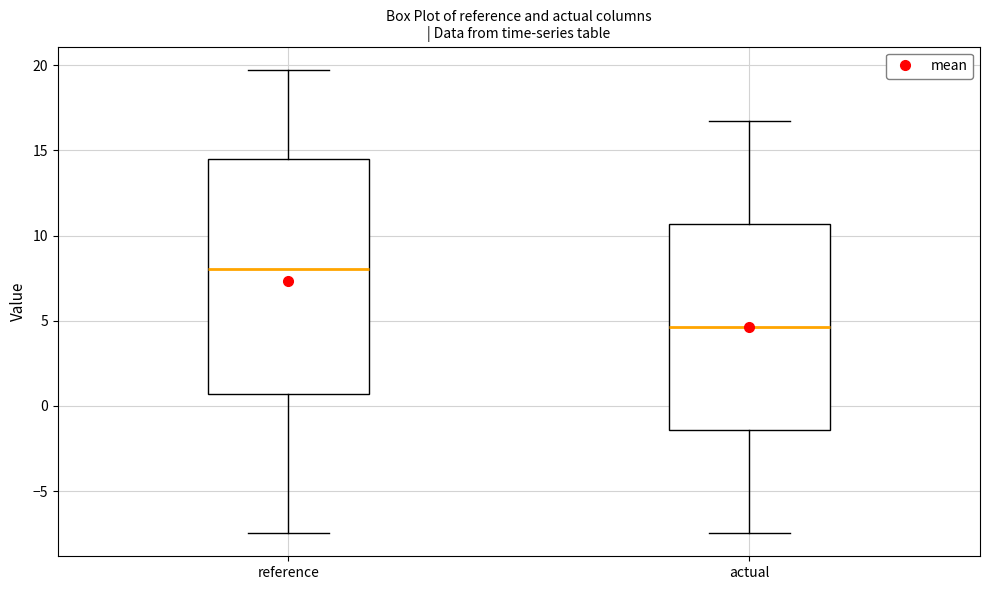

Where is the lower edge of the box for actual on the y-axis? The values are not printed on the chart, so give them approximately, as read against the axis.

-1.5